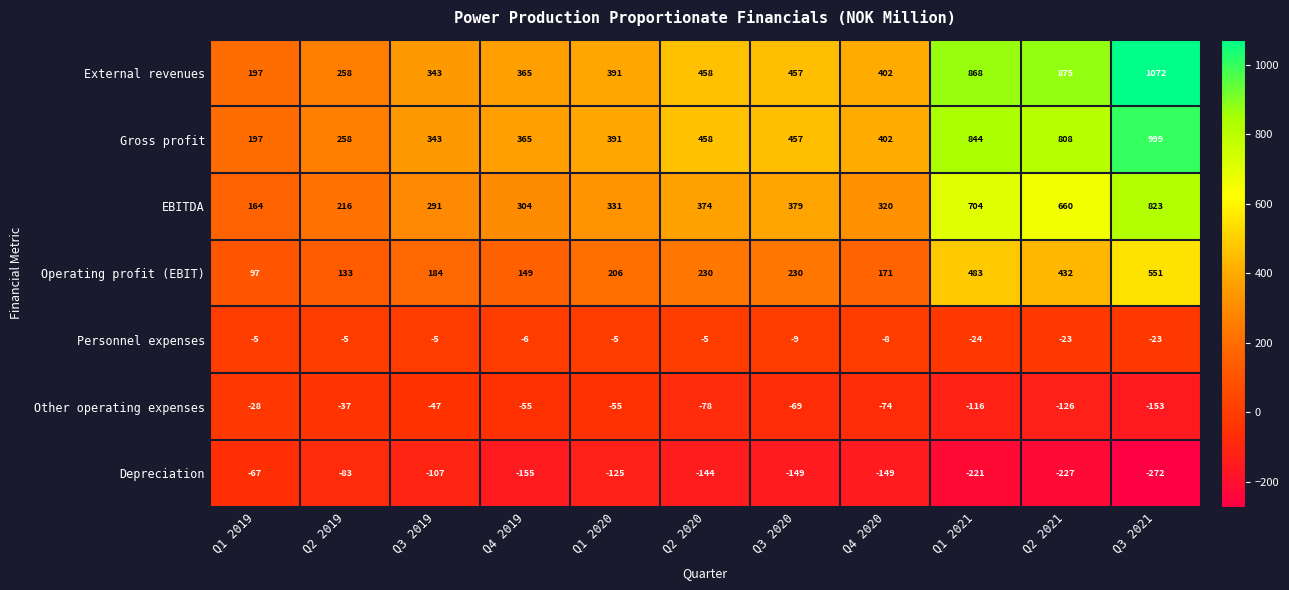

Which series has the widest spread of values?

External revenues